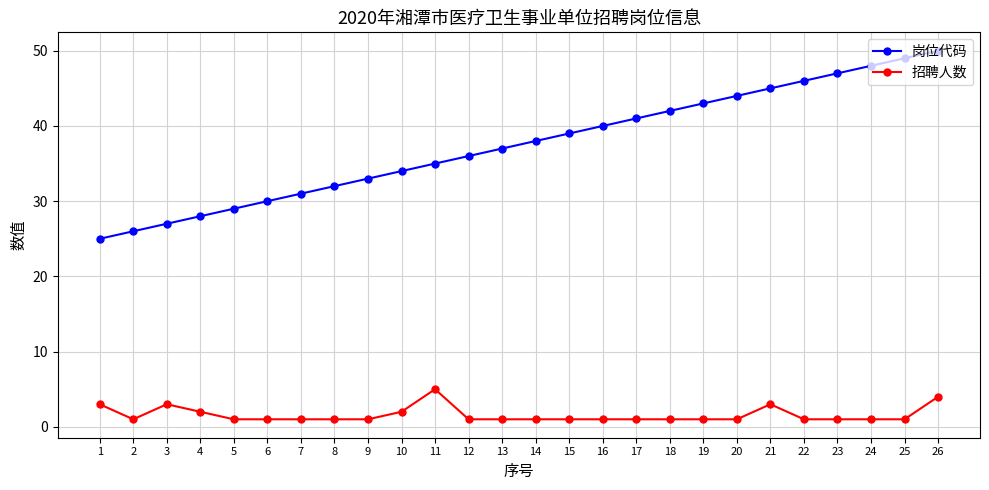

What is the spread (max minus min) of values at 4?

26